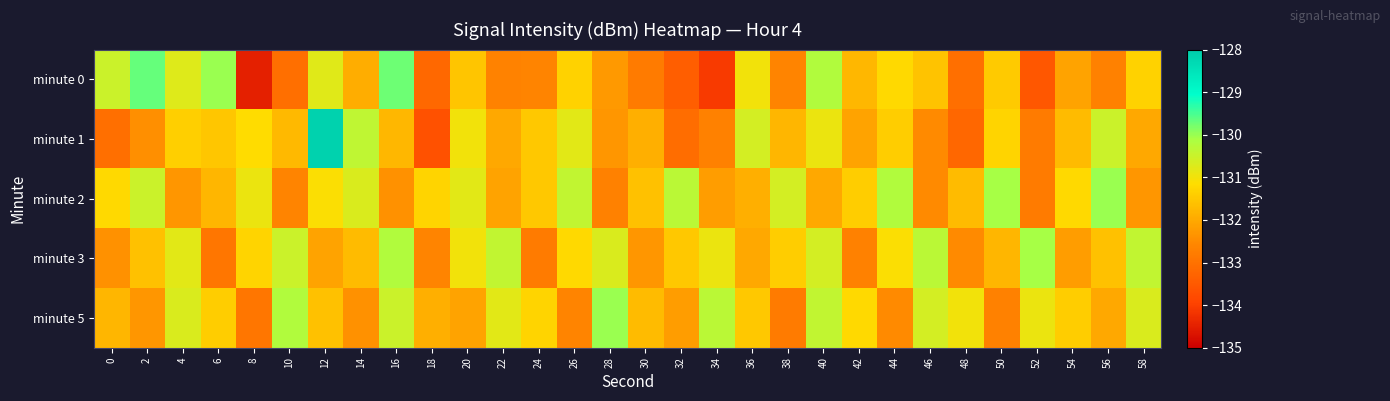

List the series in order of their peak value, highest first.

minute 1, minute 0, minute 2, minute 5, minute 3